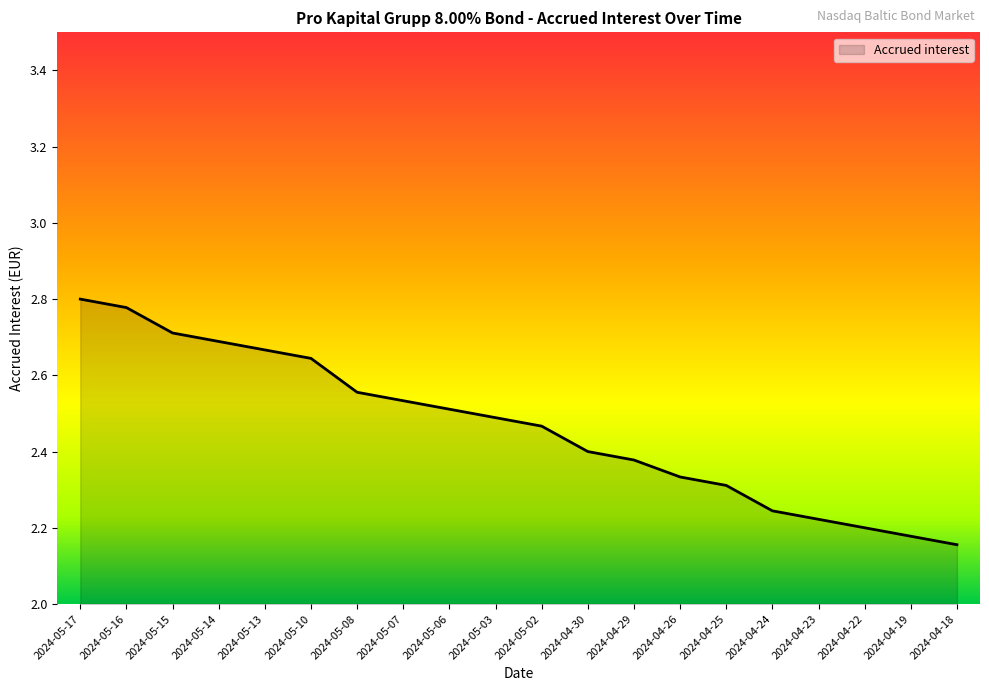

The value at 2024-04-22 is 2.2. True or false?

True